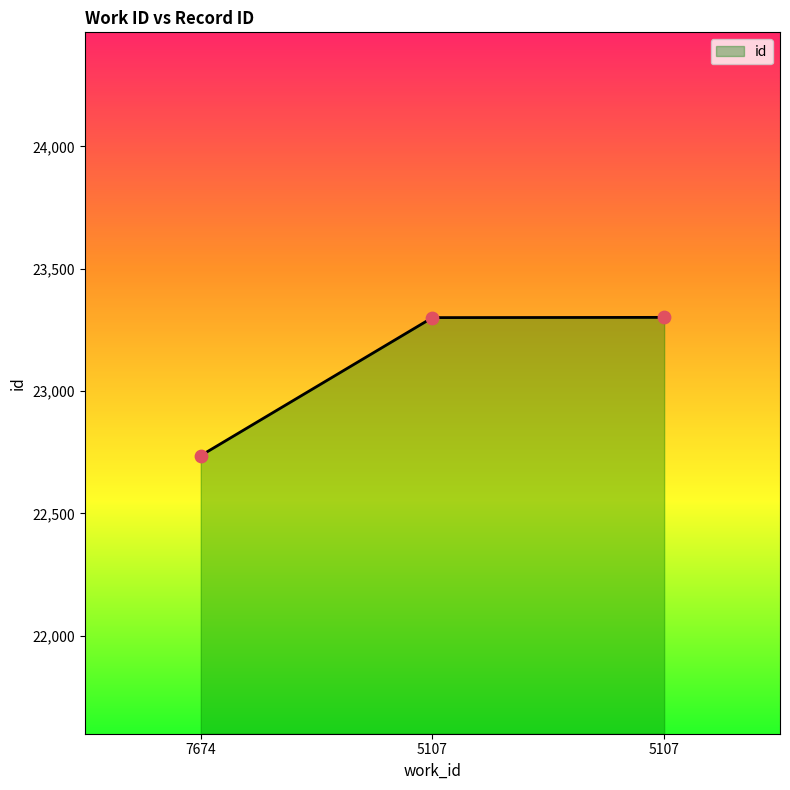

What is the change in value from 7674 to 5107?

+564